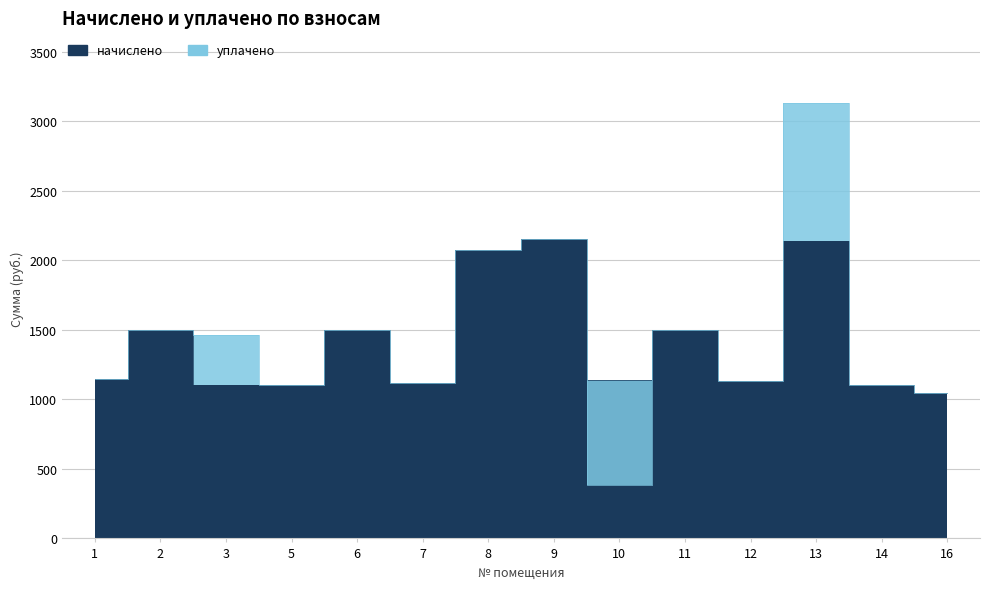

Is it true that начислено equals 1118.1 at 7?

True